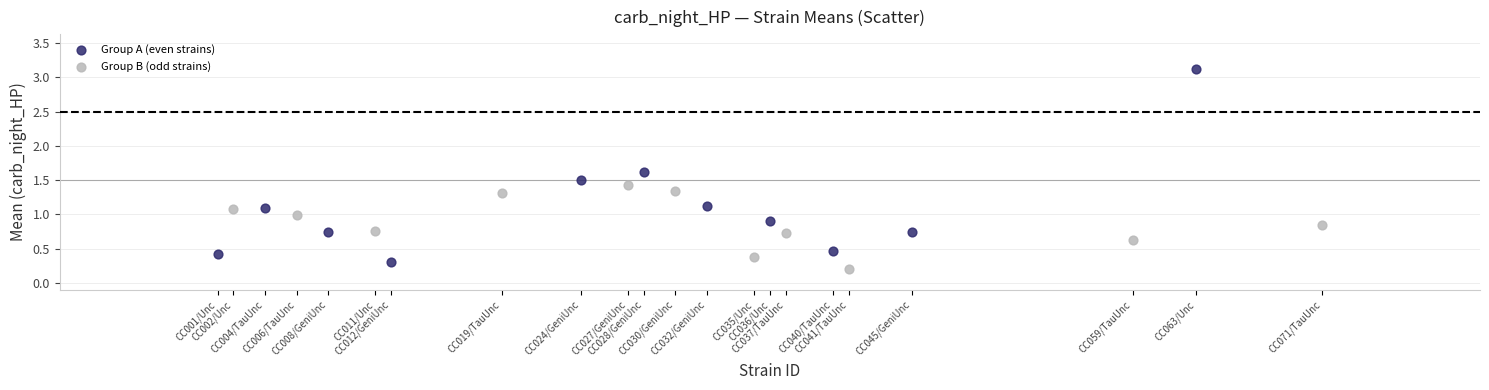

Which series reaches the maximum Y coordinate?

Group A (even strains)